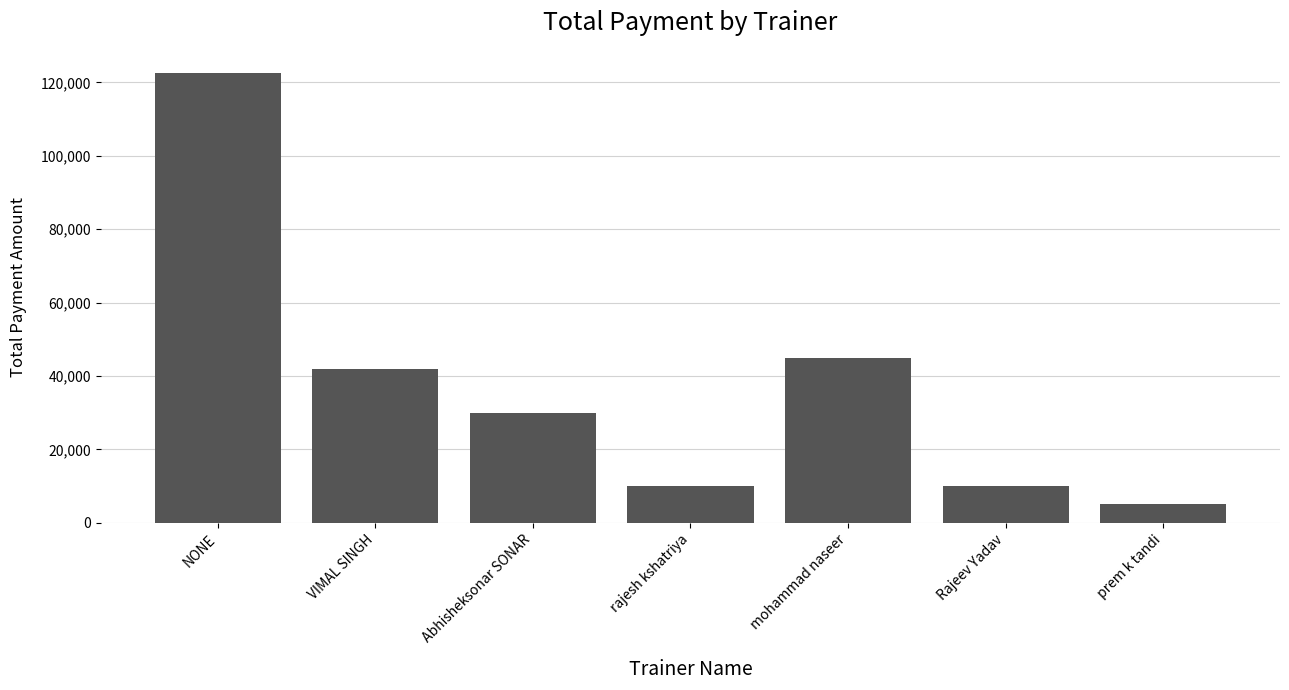

How many bars are there in total?

7